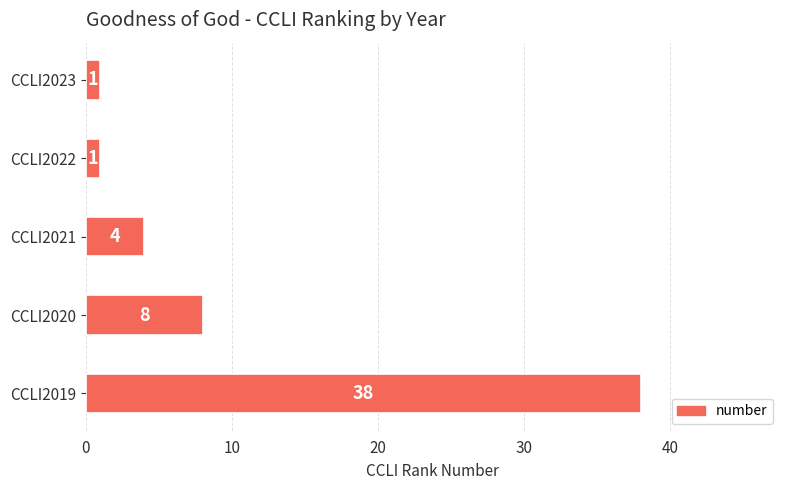

How many distinct data groups are displayed?

1